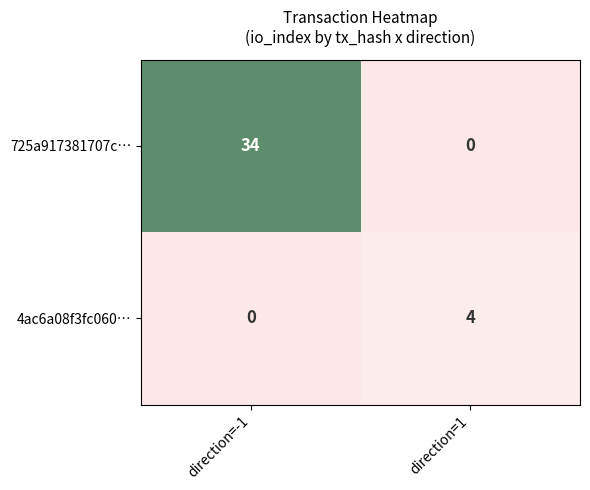

What is the difference between the maximum and minimum values in the 725a917381707c… series?

34